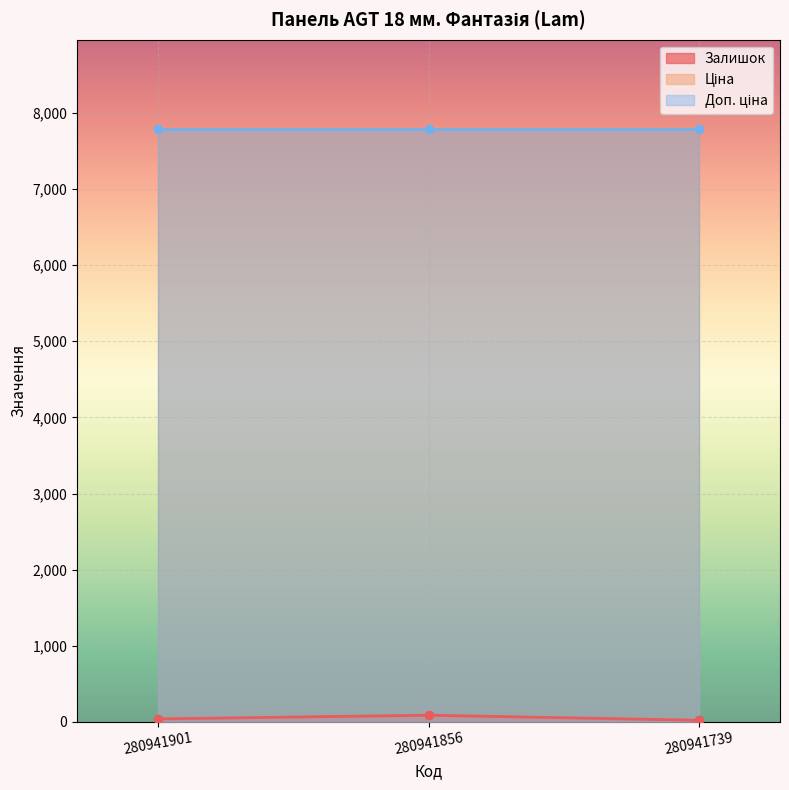

What is the average value of the Доп. ціна series?

7792.9